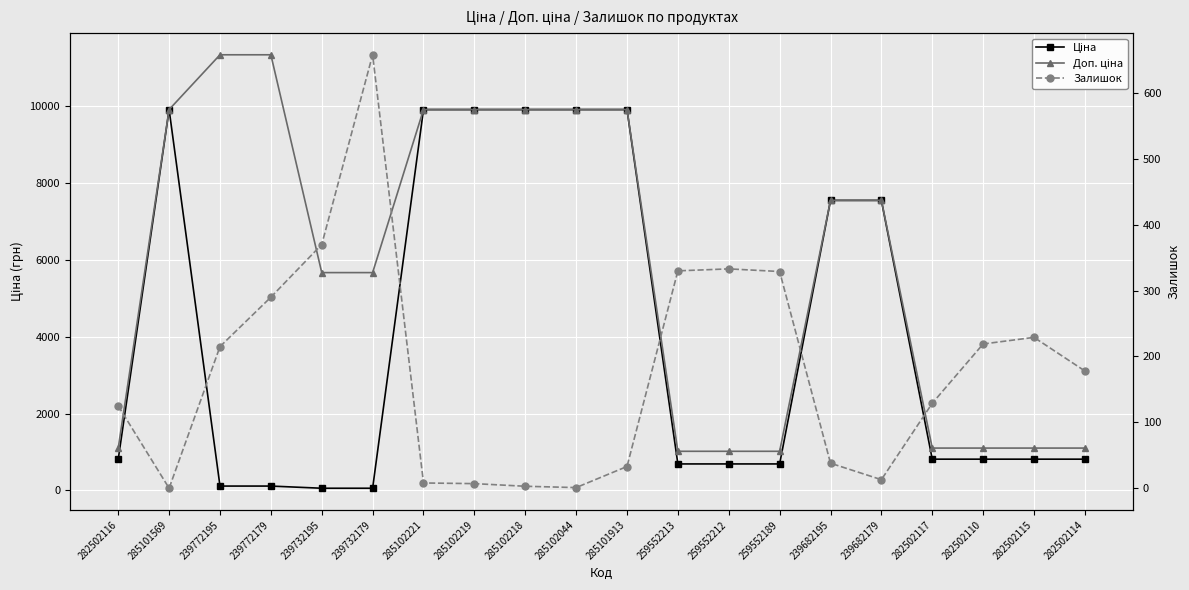

True or false: Ціна and Доп. ціна intersect in this chart.

False